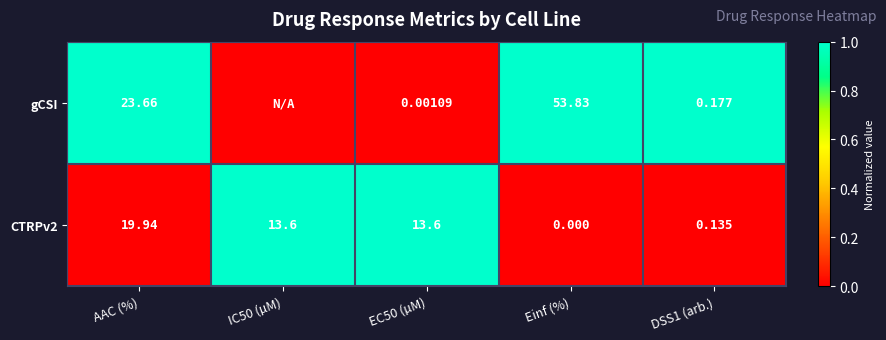

Between Einf (%) and DSS1 (arb.), which series saw the biggest shift?

gCSI